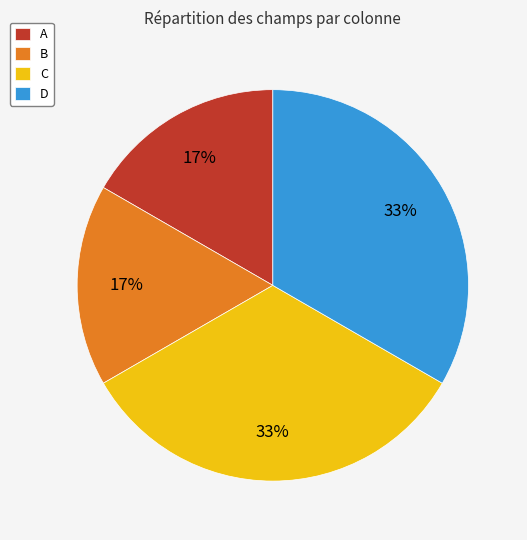

Do D and C together represent more than half of the pie?

Yes